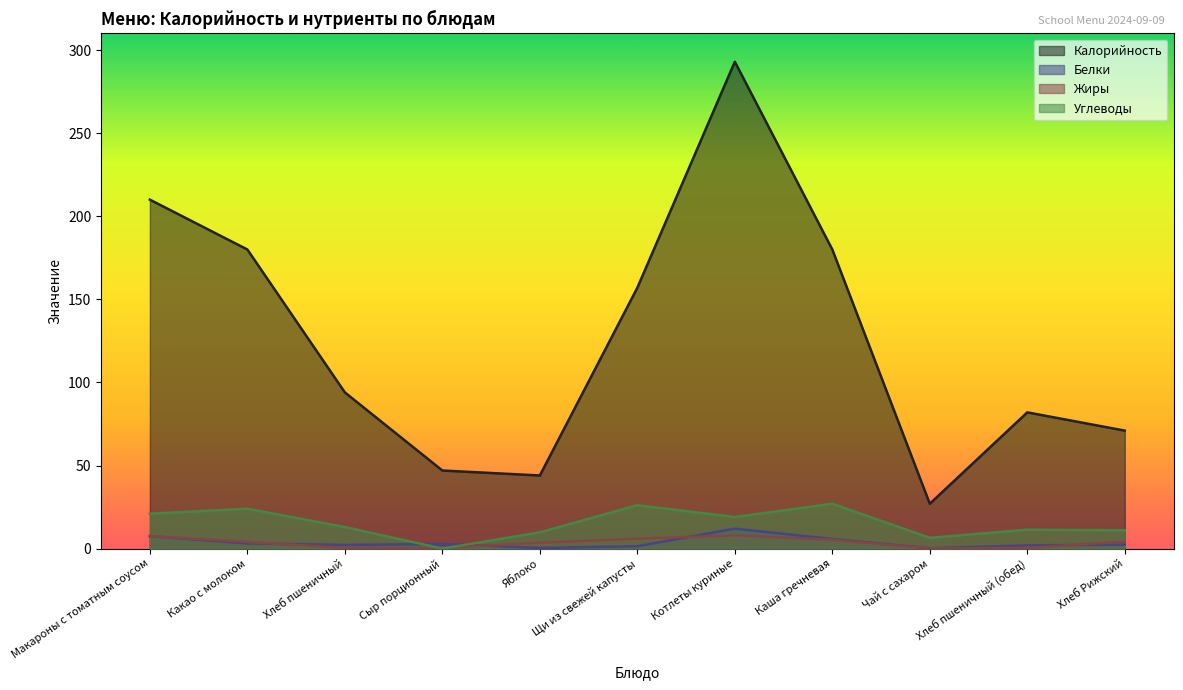

What is the label of the 10th point from the right?

Какао с молоком